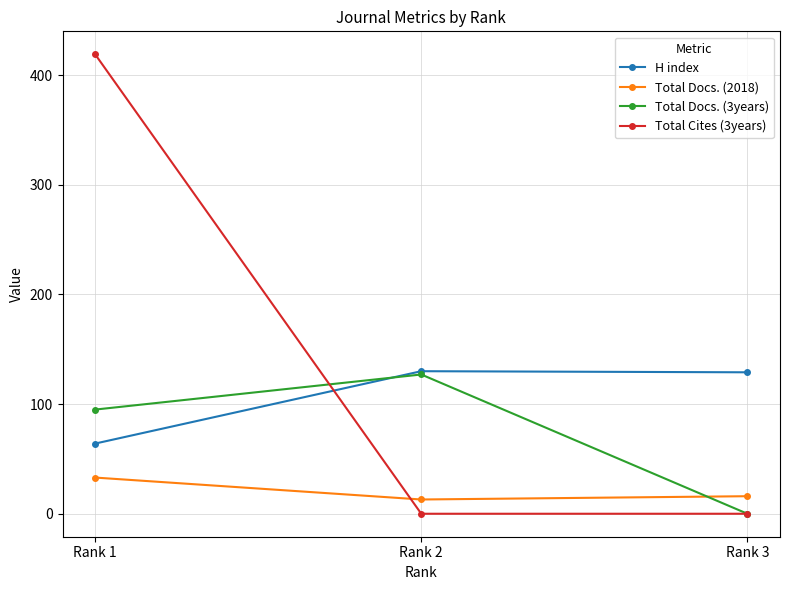

What is the sum of the Total Cites (3years) values at Rank 1 and Rank 2?

419